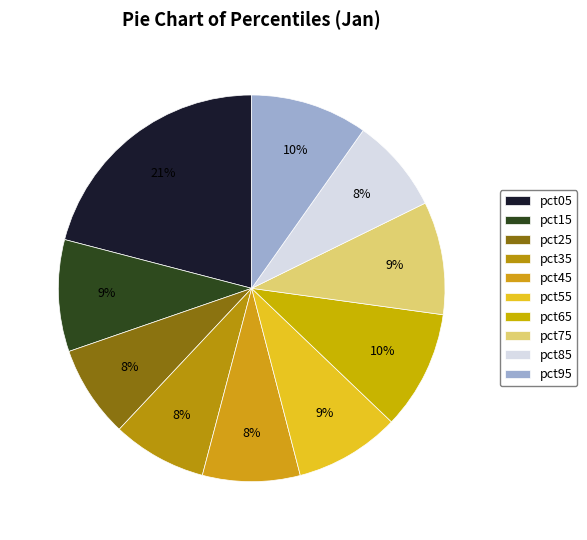

What percentage do pct95 and pct65 together represent?

19.7%